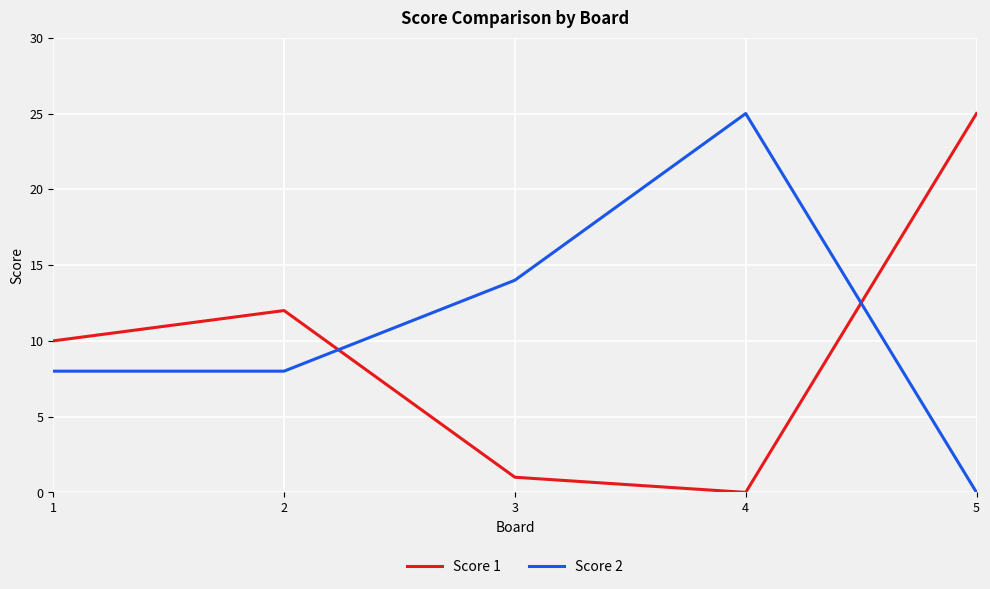

After their last crossing, which series has the higher values: Score 1 or Score 2?

Score 1